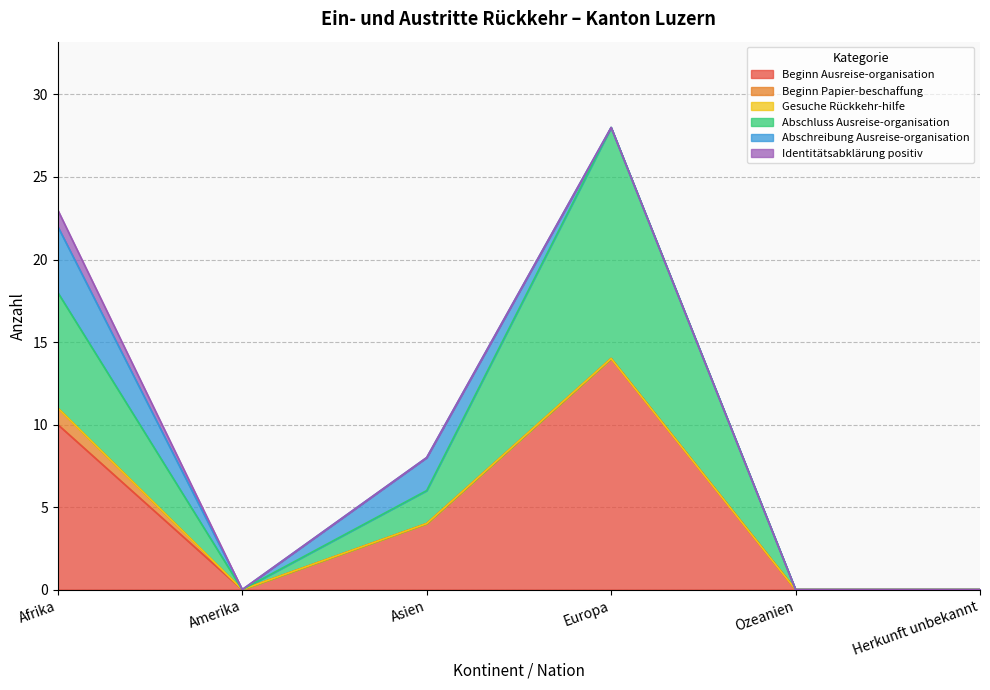

What is the difference between the highest and lowest values at Europa?

14